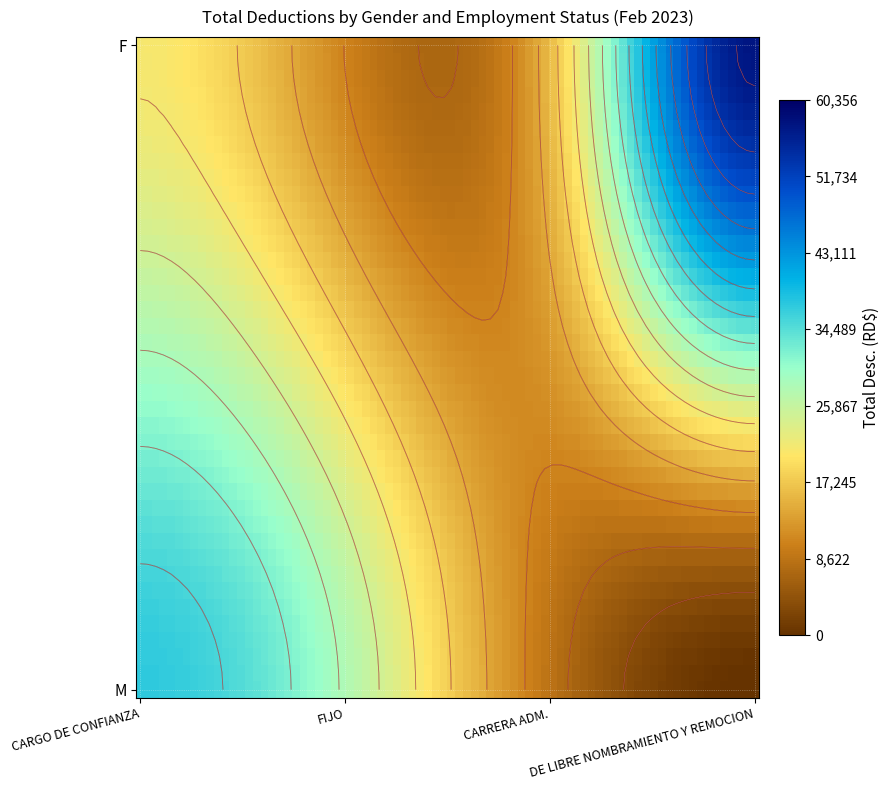

At how many categories does at least one series exceed 20765?

3